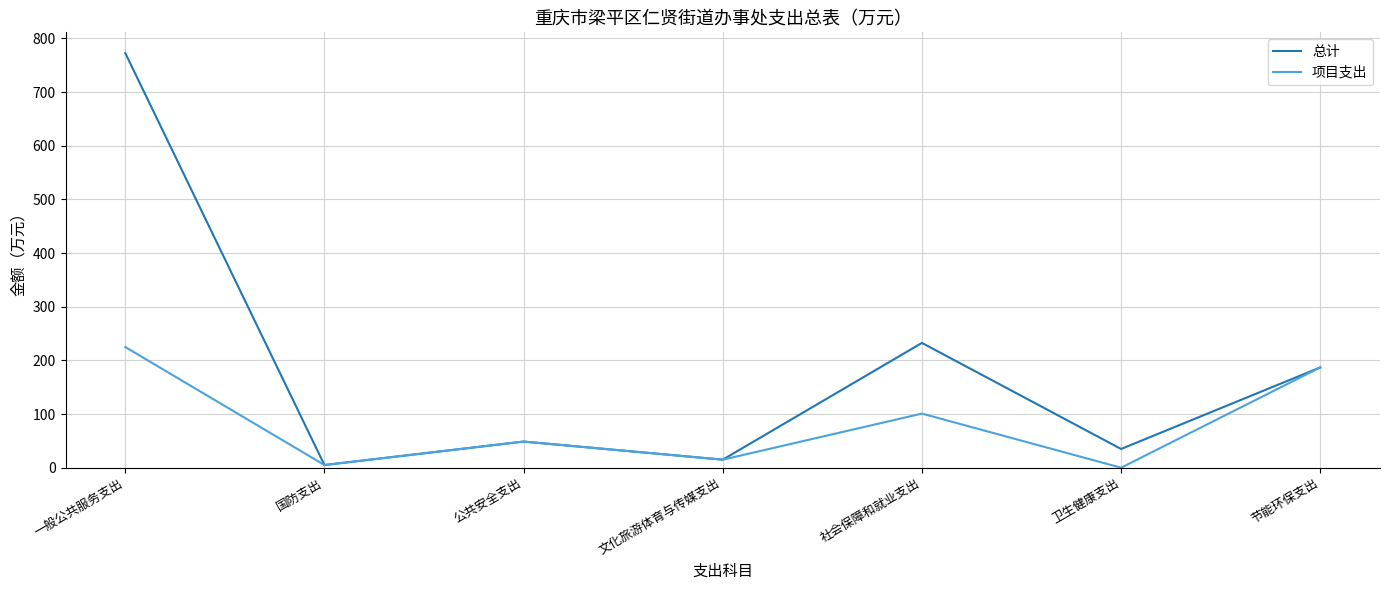

How many lines are shown in the chart?

2